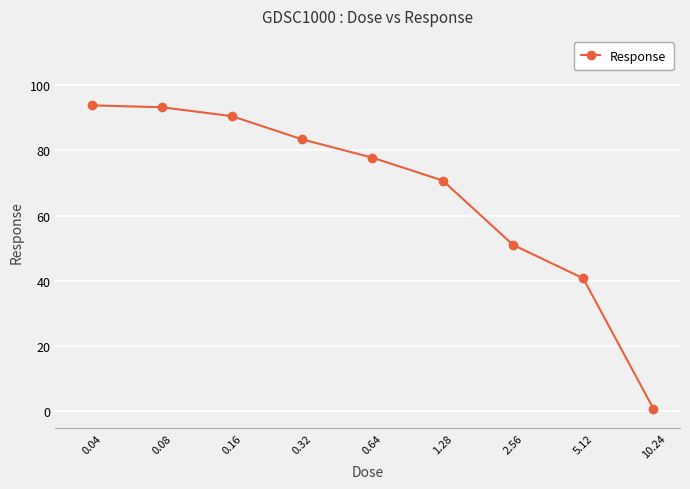

What is the value of the 1st point from the left?

93.7